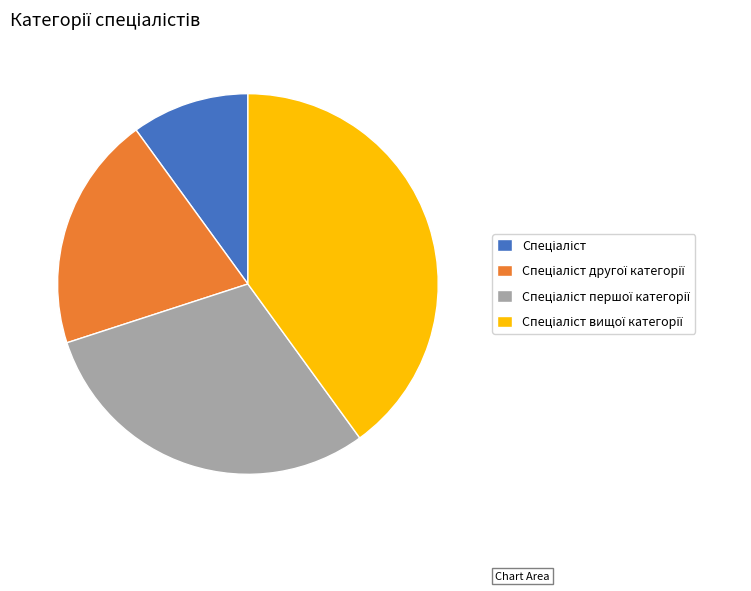

Does any single category account for the majority?

No